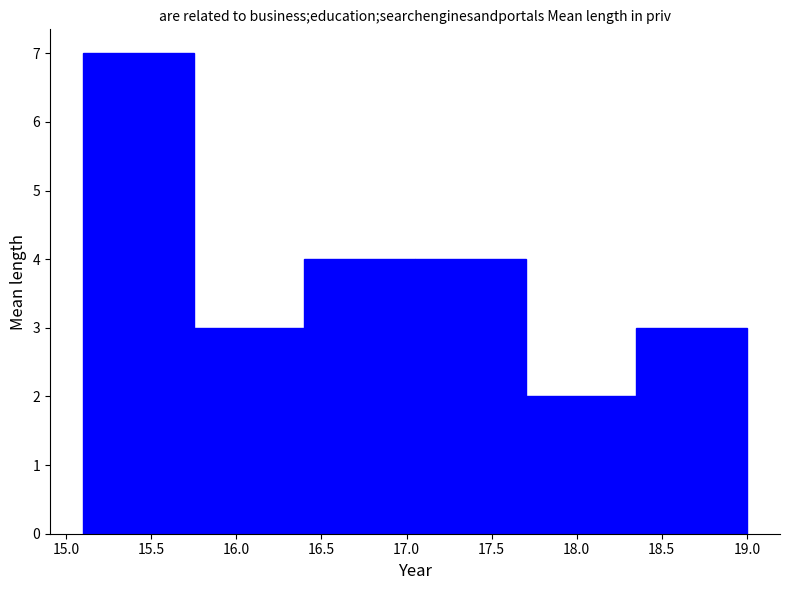

How tall is the bar that spans 17.05 to 17.70 on the x-axis? The values are not printed on the chart, so give them approximately, as read against the axis.

4